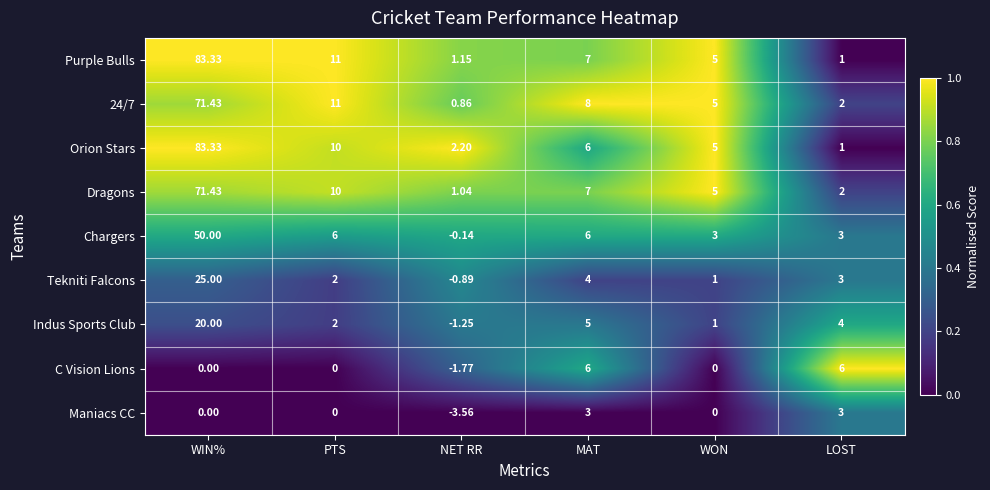

Which category has the highest value across all series?

WIN%